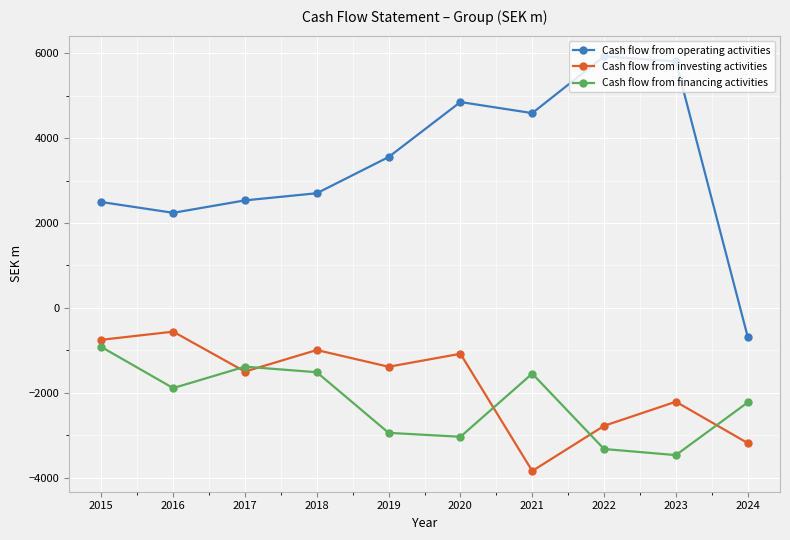

True or false: Cash flow from operating activities and Cash flow from investing activities cross at least once.

False